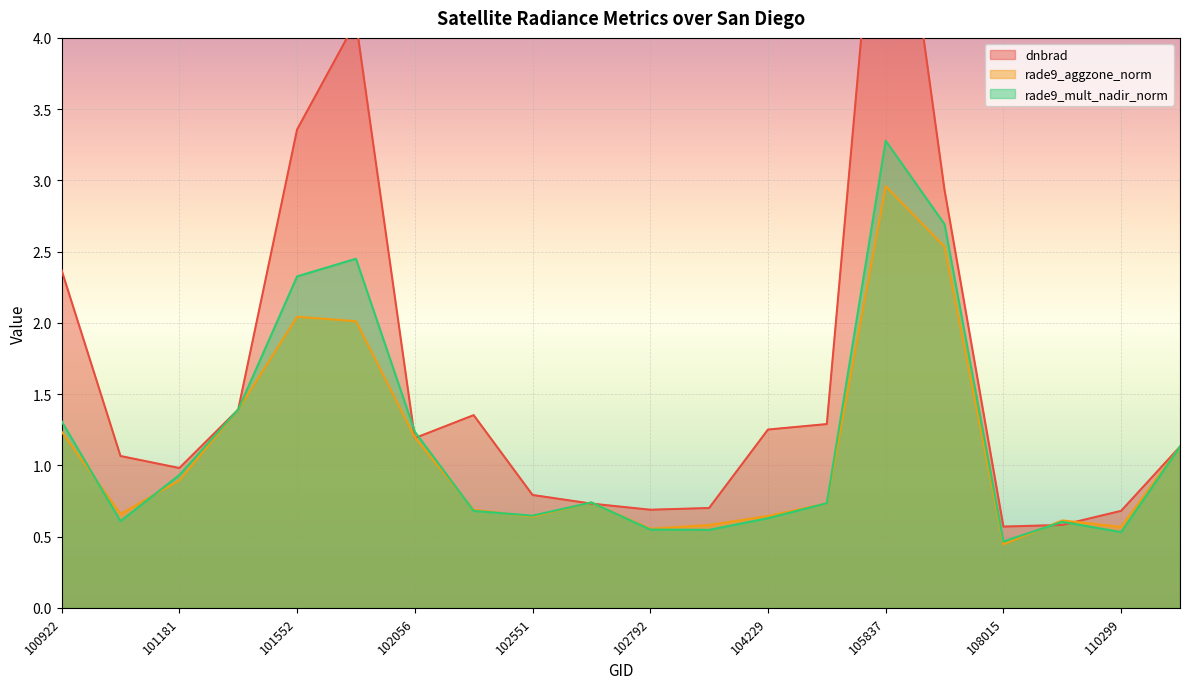

Reading left to right, extract all data points from this chart.

dnbrad: 2.4	1.1	1.0	1.4	3.4	4.1	1.2	1.4	0.8	0.7	0.7	0.7	1.3	1.3	5.9	2.9	0.6	0.6	0.7	1.1
rade9_aggzone_norm: 1.2	0.7	0.9	1.4	2.0	2.0	1.2	0.7	0.6	0.7	0.6	0.6	0.6	0.7	3.0	2.5	0.4	0.6	0.6	1.1
rade9_mult_nadir_norm: 1.3	0.6	0.9	1.4	2.3	2.5	1.2	0.7	0.6	0.7	0.5	0.5	0.6	0.7	3.3	2.7	0.5	0.6	0.5	1.1